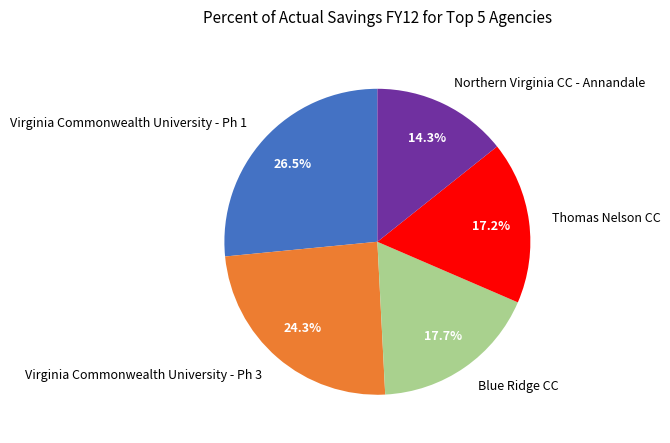

The Virginia Commonwealth University - Ph 3 slice represents 24% of the pie. True or false?

True